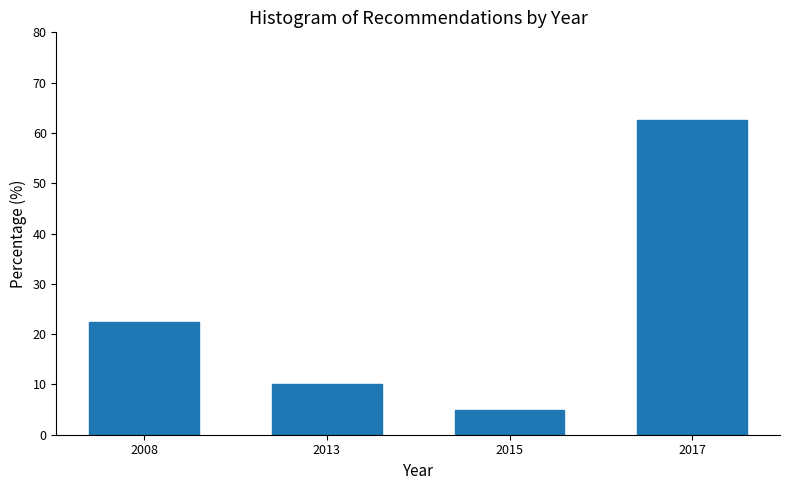

Reading right to left, transcribe all the data shown in this chart.

2017=62.5	2015=5.0	2013=10.0	2008=22.5